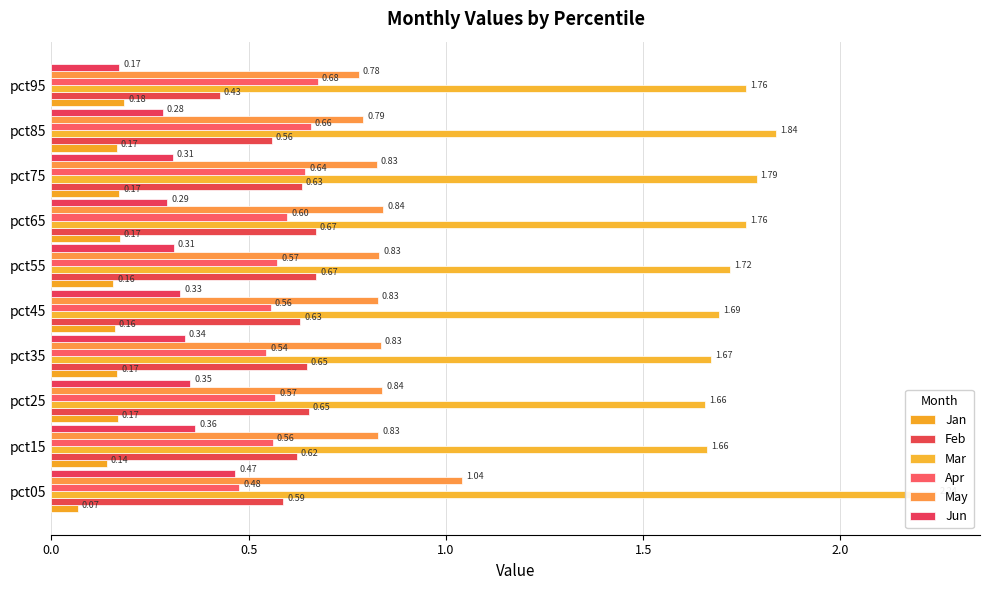

Reading left to right, what are all the values shown in this chart?

Jan: 0.1	0.1	0.2	0.2	0.2	0.2	0.2	0.2	0.2	0.2
Feb: 0.6	0.6	0.7	0.6	0.6	0.7	0.7	0.6	0.6	0.4
Mar: 2.2	1.7	1.7	1.7	1.7	1.7	1.8	1.8	1.8	1.8
Apr: 0.5	0.6	0.6	0.5	0.6	0.6	0.6	0.6	0.7	0.7
May: 1.0	0.8	0.8	0.8	0.8	0.8	0.8	0.8	0.8	0.8
Jun: 0.5	0.4	0.4	0.3	0.3	0.3	0.3	0.3	0.3	0.2